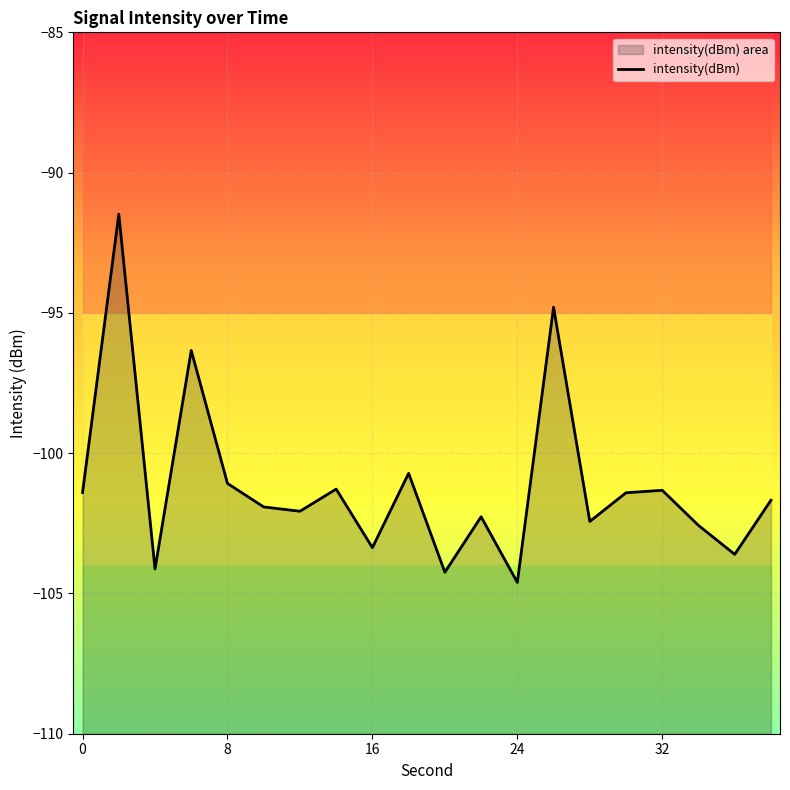

How many interior local peaks (higher than both neighbors) does the data have?

7